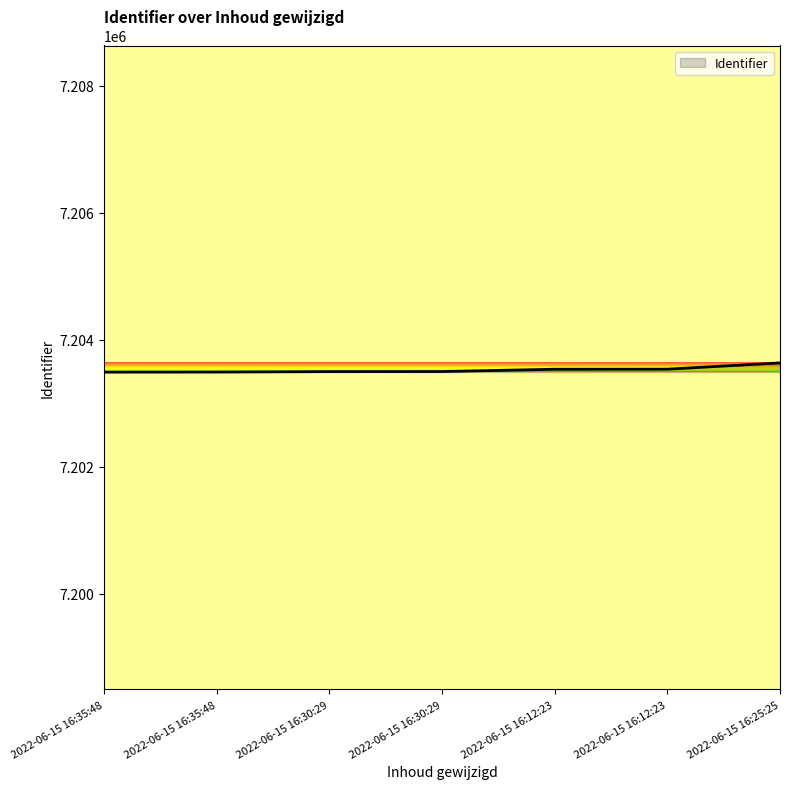

Reading left to right, list all the values displayed in this chart.

2022-06-15 16:35:48=7203491	2022-06-15 16:35:48=7203492	2022-06-15 16:30:29=7203499	2022-06-15 16:30:29=7203500	2022-06-15 16:12:23=7203536	2022-06-15 16:12:23=7203537	2022-06-15 16:25:25=7203636